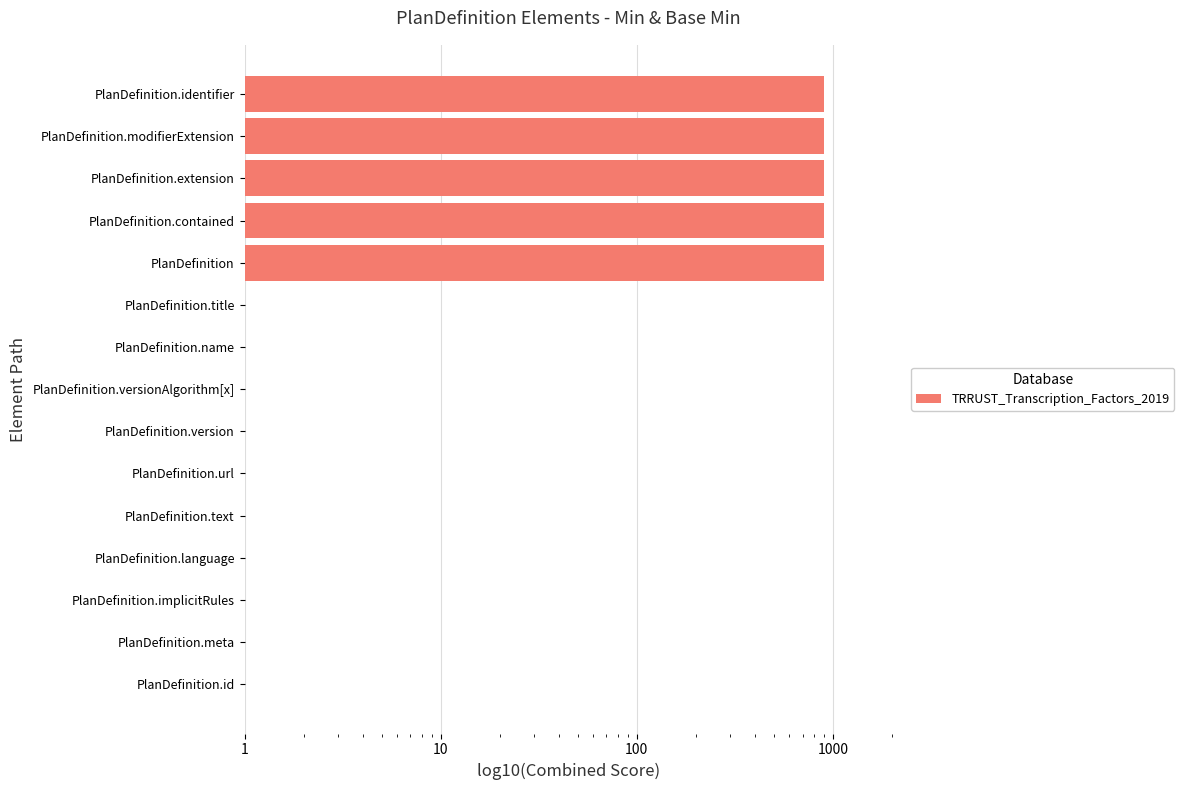

What is the average value?

301